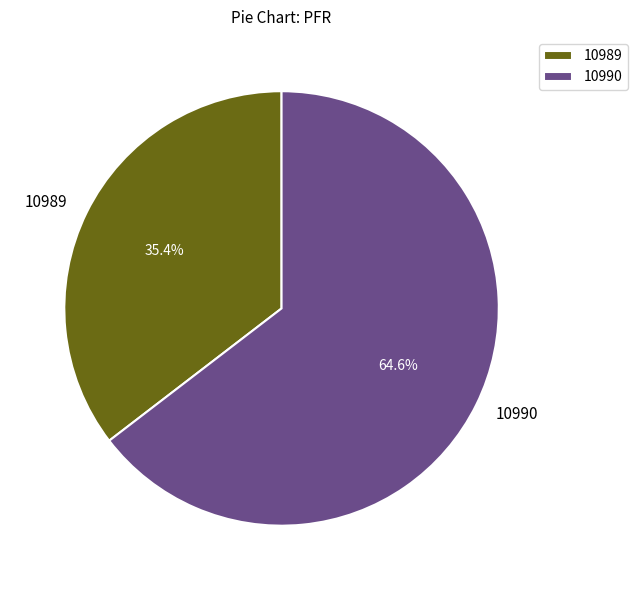

The 10990 slice represents 65% of the pie. True or false?

True